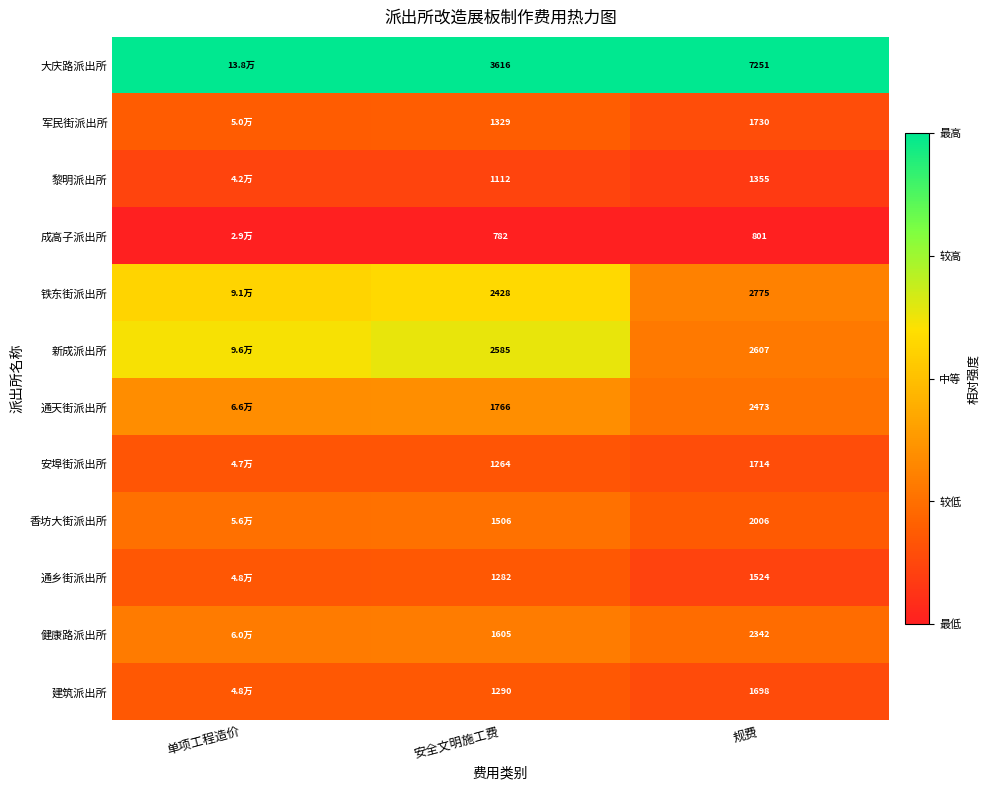

Rank the series at 规费 from highest to lowest value.

大庆路派出所, 铁东街派出所, 新成派出所, 通天街派出所, 健康路派出所, 香坊大街派出所, 军民街派出所, 安埠街派出所, 建筑派出所, 通乡街派出所, 黎明派出所, 成高子派出所